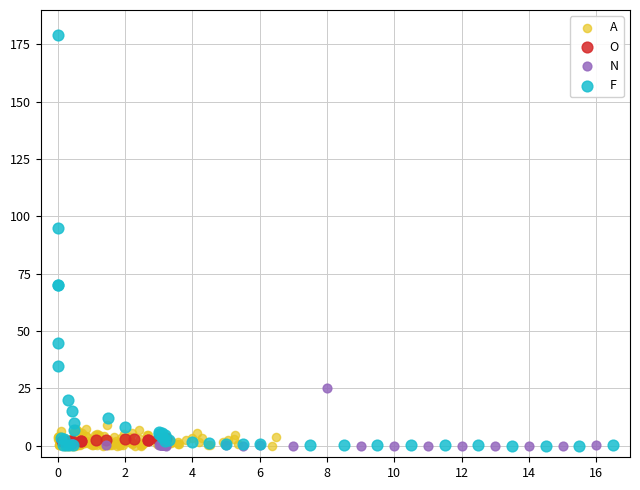

Which series has the largest Y range (max minus min)?

F